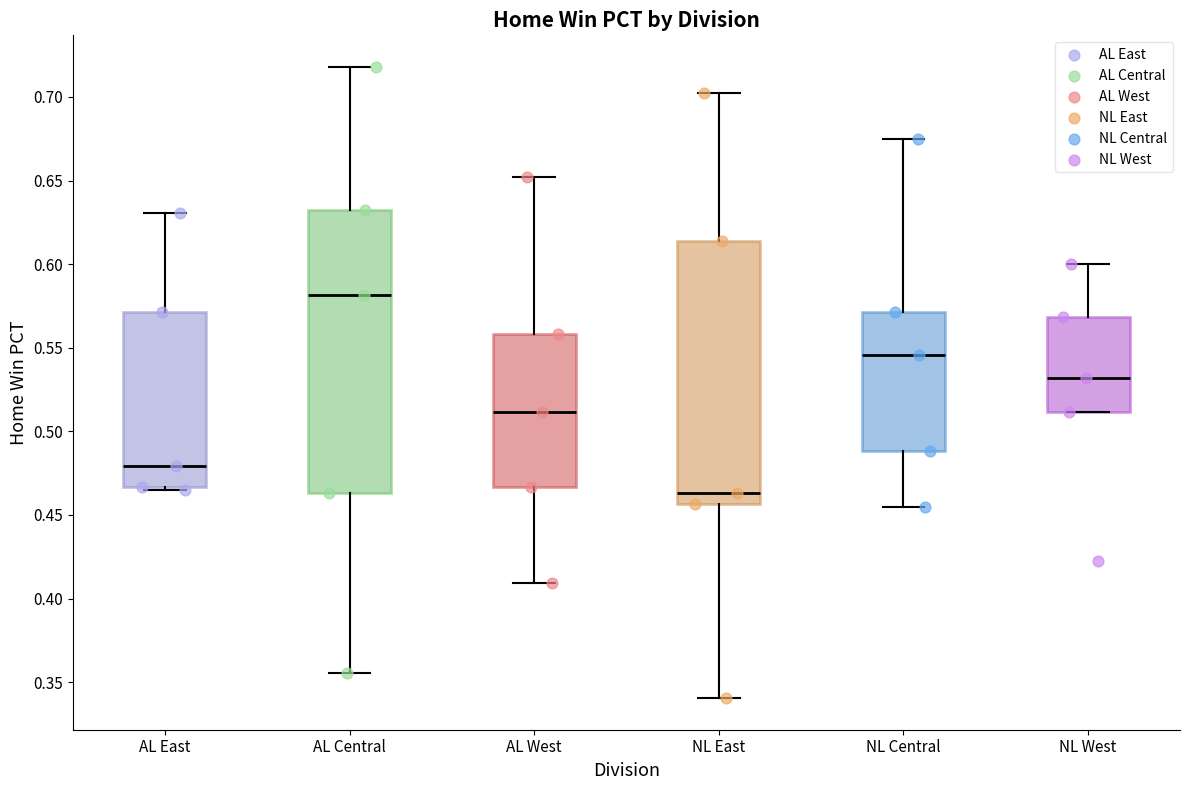

Reading left to right, transcribe this box plot: for each box, give where its median line is, the range the box spans, and where its two whiskers end, as read against the y-axis. The values are not printed on the chart, so give them approximately, as read against the axis.

AL East: median 0.480, box 0.465 to 0.570, whiskers 0.465 (just below the box's lower edge) to 0.630
AL Central: median 0.580, box 0.465 to 0.635, whiskers 0.355 to 0.720
AL West: median 0.510, box 0.465 to 0.560, whiskers 0.410 to 0.650
NL East: median 0.465, box 0.455 to 0.615, whiskers 0.340 to 0.700
NL Central: median 0.545, box 0.490 to 0.570, whiskers 0.455 to 0.675
NL West: median 0.530, box 0.510 to 0.570, whiskers 0.510 to 0.600